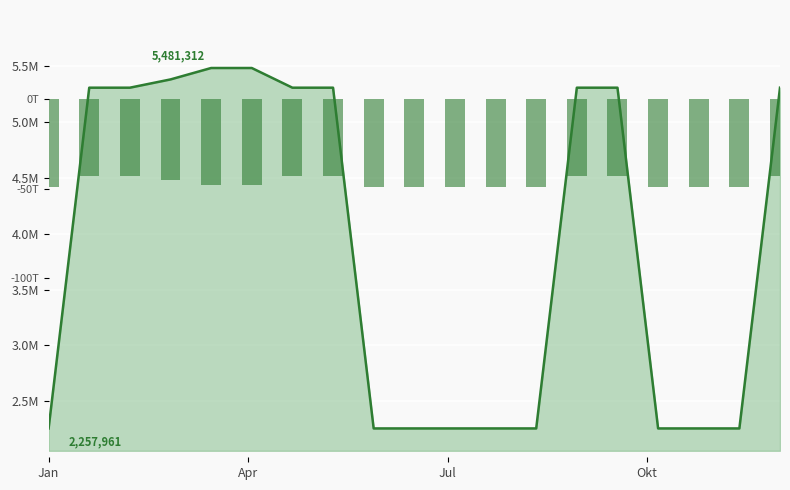

How many values are below -47912?

11